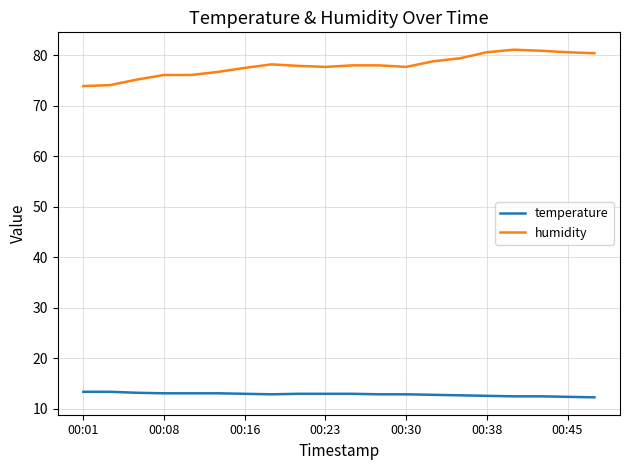

Rank the series by their maximum value, from highest to lowest.

humidity, temperature